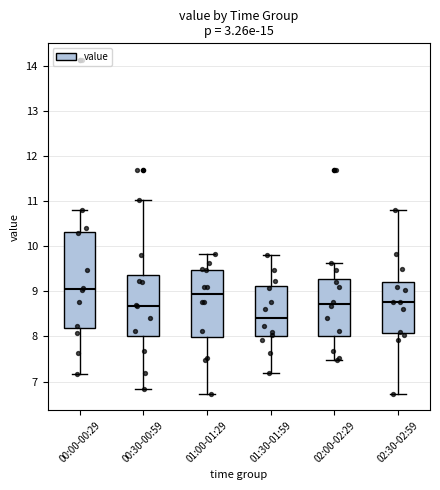

Which box is the tallest, from its lower edge to its upper edge?

00:00-00:29